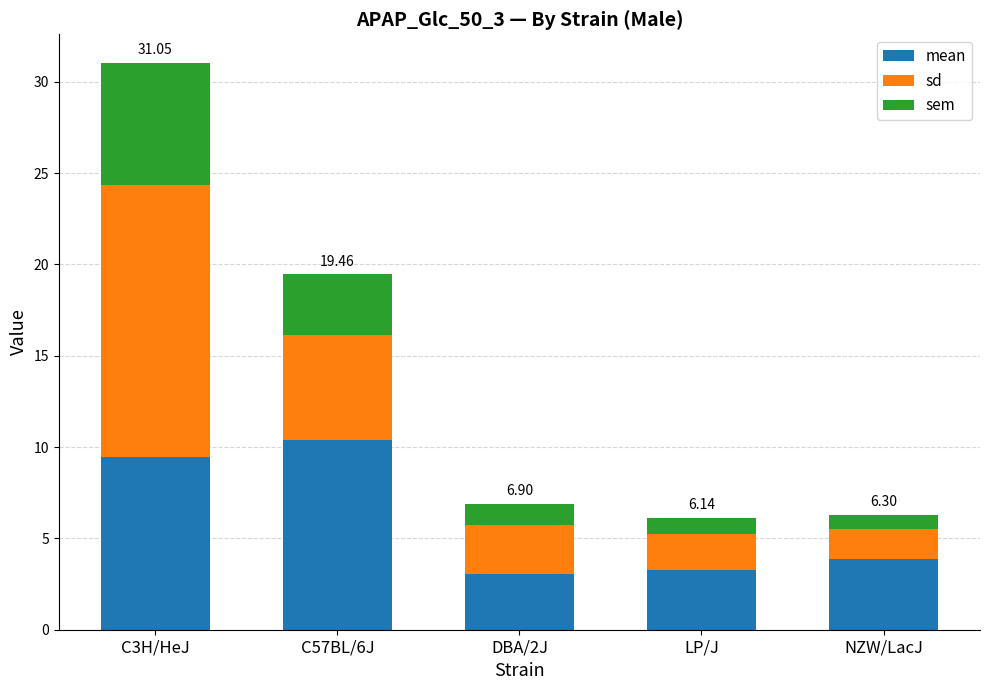

At which category is the sum across all series the highest?

C3H/HeJ